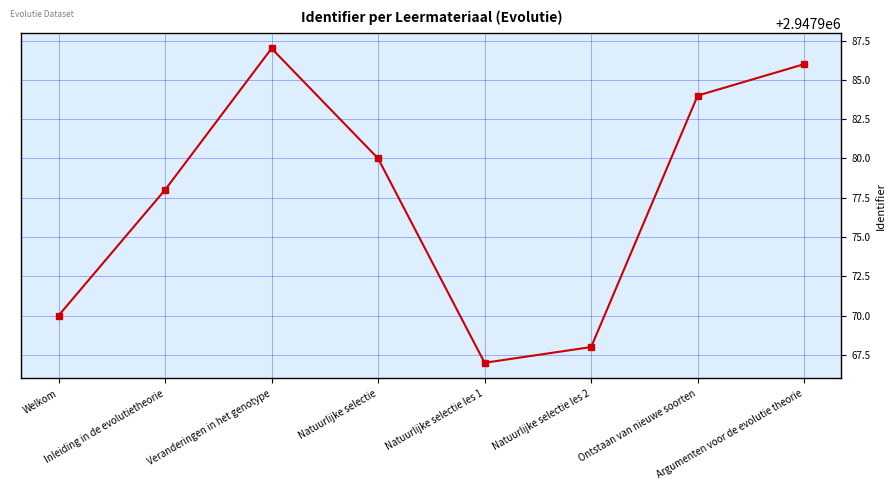

At which category does the chart reach its peak across all series?

Veranderingen in het genotype